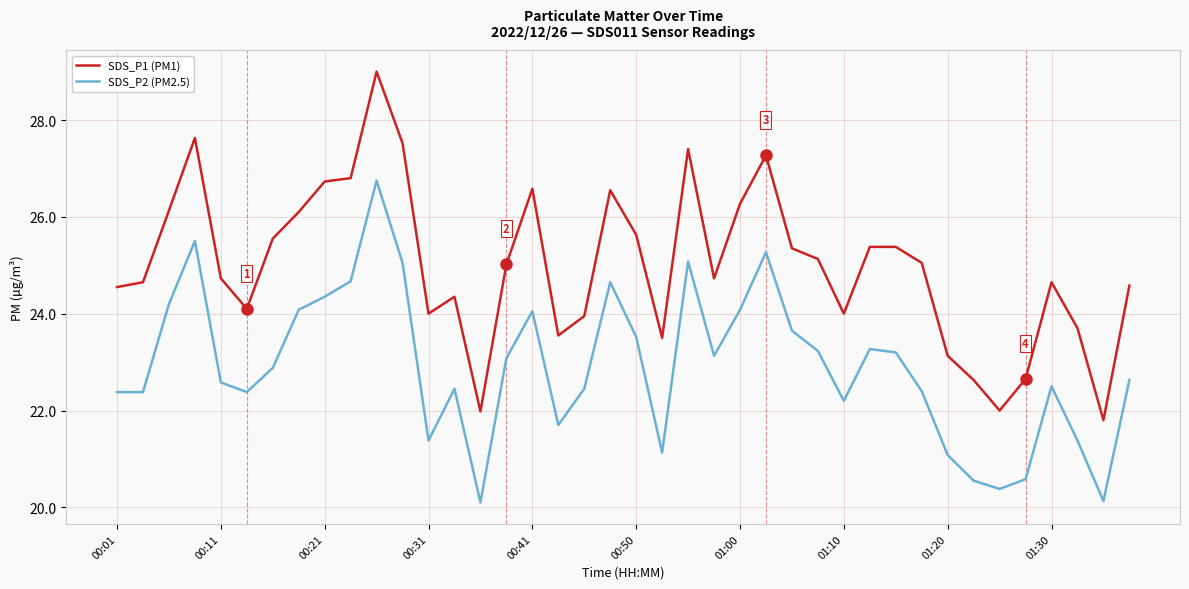

Which series has the largest total across all categories?

SDS_P1 (PM1)